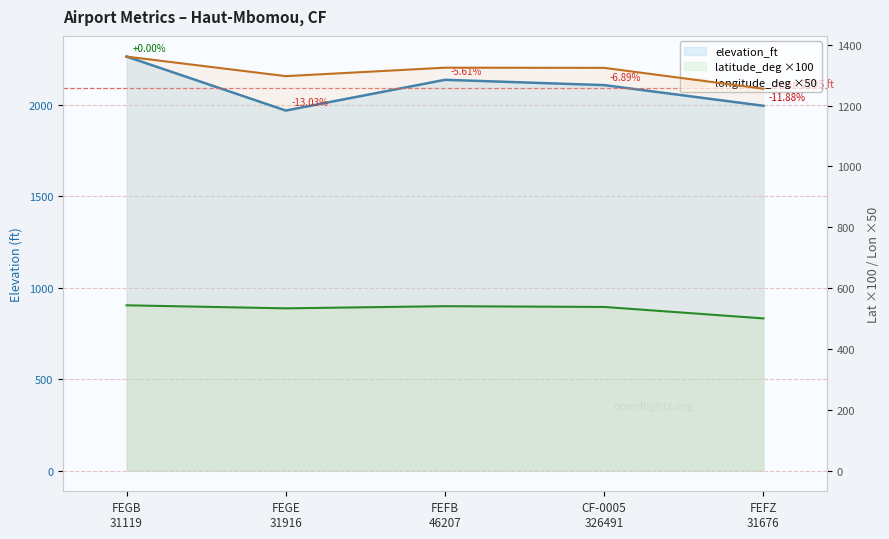

Between FEGB
31119 and CF-0005
326491, which series saw the biggest shift?

elevation_ft